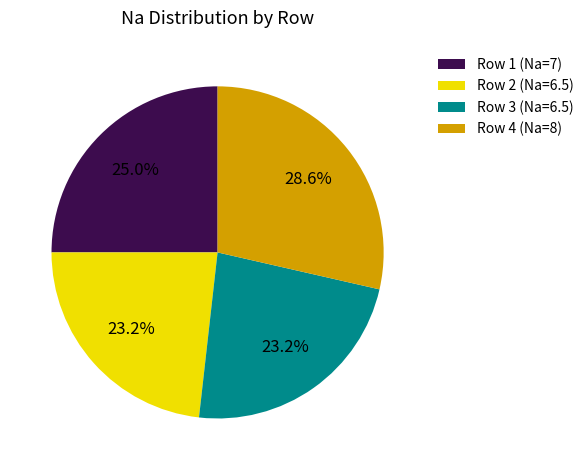

How many slices are in this pie chart?

4